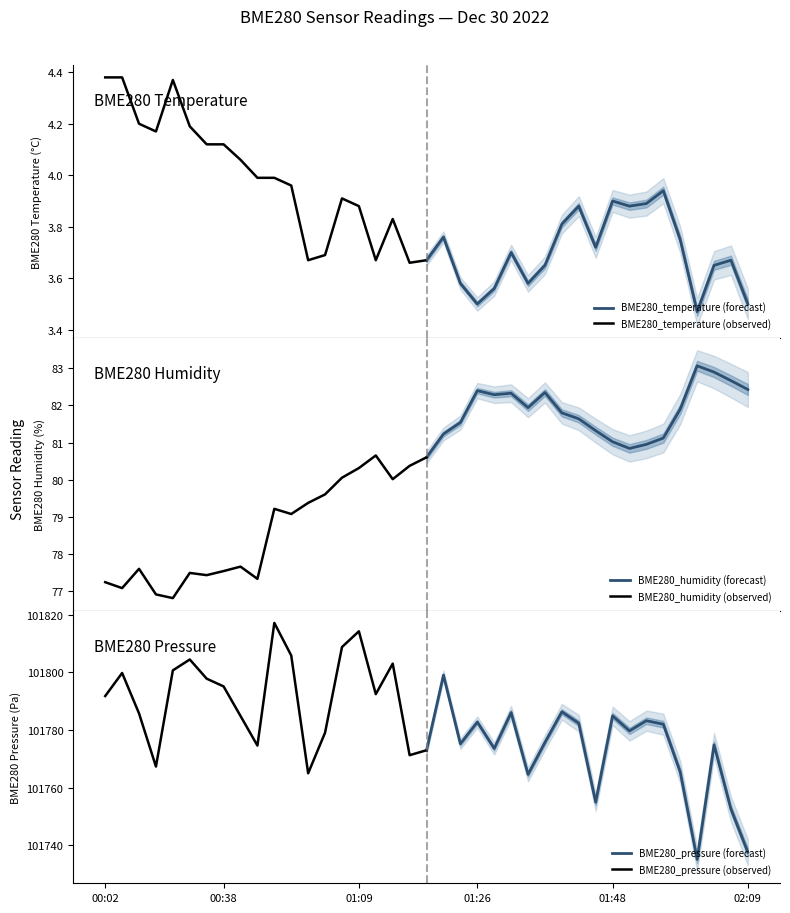

Reading left to right, list all the values displayed in this chart.

BME280_temperature (forecast): 00:02=3.7	00:38=3.8	01:09=3.6	01:26=3.5	01:48=3.6	02:09=3.7	6=3.6	7=3.6	8=3.8	9=3.9	10=3.7	11=3.9	12=3.9	13=3.9	14=3.9	15=3.8	16=3.5	17=3.6	18=3.7	19=3.5
BME280_temperature (observed): 00:02=4.4	00:38=4.4	01:09=4.2	01:26=4.2	01:48=4.4	02:09=4.2	6=4.1	7=4.1	8=4.1	9=4.0	10=4.0	11=4.0	12=3.7	13=3.7	14=3.9	15=3.9	16=3.7	17=3.8	18=3.7	19=3.7
BME280_humidity (forecast): 00:02=80.6	00:38=81.2	01:09=81.5	01:26=82.4	01:48=82.3	02:09=82.3	6=81.9	7=82.3	8=81.8	9=81.6	10=81.3	11=81.0	12=80.8	13=81.0	14=81.1	15=81.9	16=83.1	17=82.9	18=82.7	19=82.4
BME280_humidity (observed): 00:02=77.2	00:38=77.1	01:09=77.6	01:26=76.9	01:48=76.8	02:09=77.5	6=77.4	7=77.5	8=77.7	9=77.3	10=79.2	11=79.1	12=79.4	13=79.6	14=80.0	15=80.3	16=80.7	17=80.0	18=80.4	19=80.6
BME280_pressure (forecast): 00:02=101772.9	00:38=101799.0	01:09=101775.2	01:26=101782.7	01:48=101773.6	02:09=101786.0	6=101764.6	7=101775.7	8=101786.3	9=101782.3	10=101754.9	11=101784.9	12=101779.7	13=101783.2	14=101782.0	15=101765.4	16=101735.1	17=101774.8	18=101752.5	19=101737.5
BME280_pressure (observed): 00:02=101791.8	00:38=101799.8	01:09=101785.7	01:26=101767.3	01:48=101800.7	02:09=101804.4	6=101797.8	7=101795.1	8=101784.8	9=101774.6	10=101817.1	11=101805.8	12=101764.9	13=101779.0	14=101808.8	15=101814.2	16=101792.4	17=101803.0	18=101771.2	19=101772.9